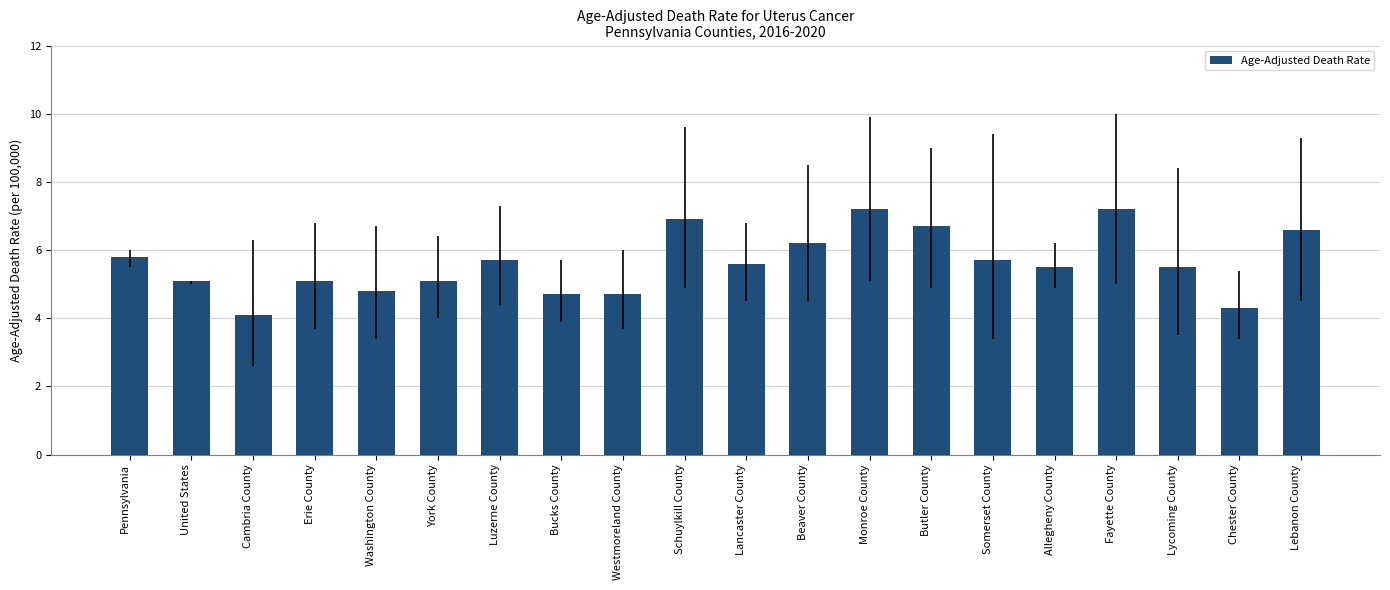

Reading right to left, transcribe all the data shown in this chart.

6.6	4.3	5.5	7.2	5.5	5.7	6.7	7.2	6.2	5.6	6.9	4.7	4.7	5.7	5.1	4.8	5.1	4.1	5.1	5.8